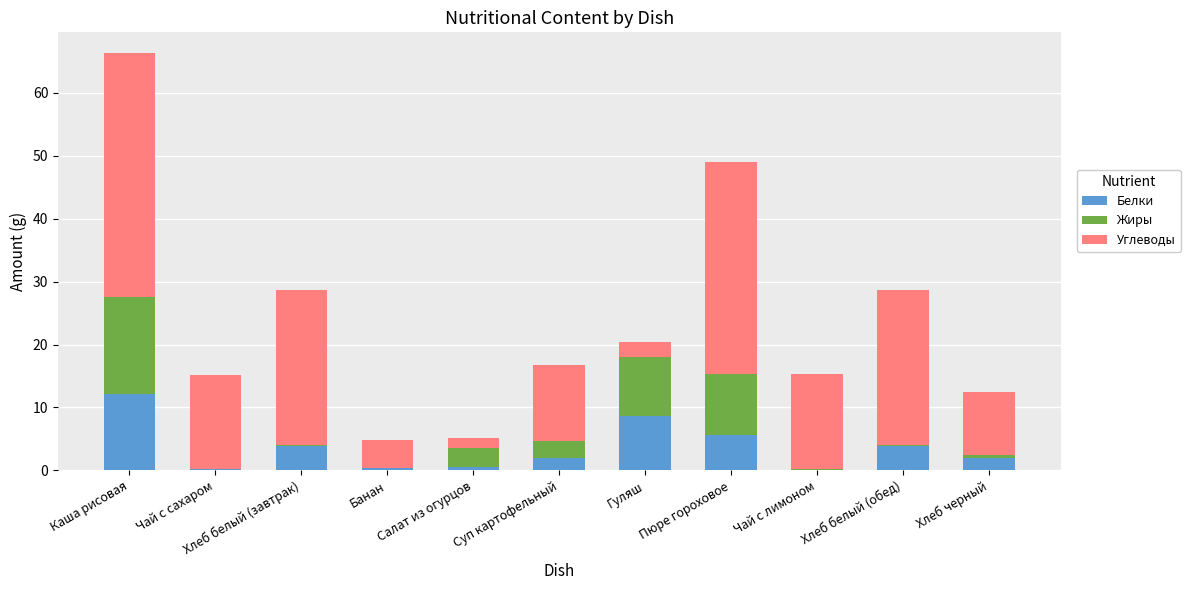

What is the label of the 9th bar from the right?

Хлеб белый (завтрак)